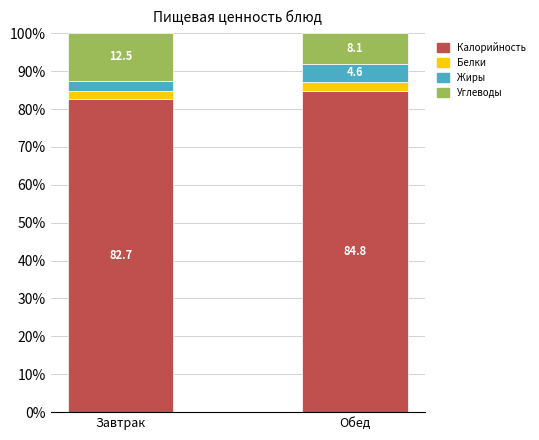

Count the number of data series in this chart.

4